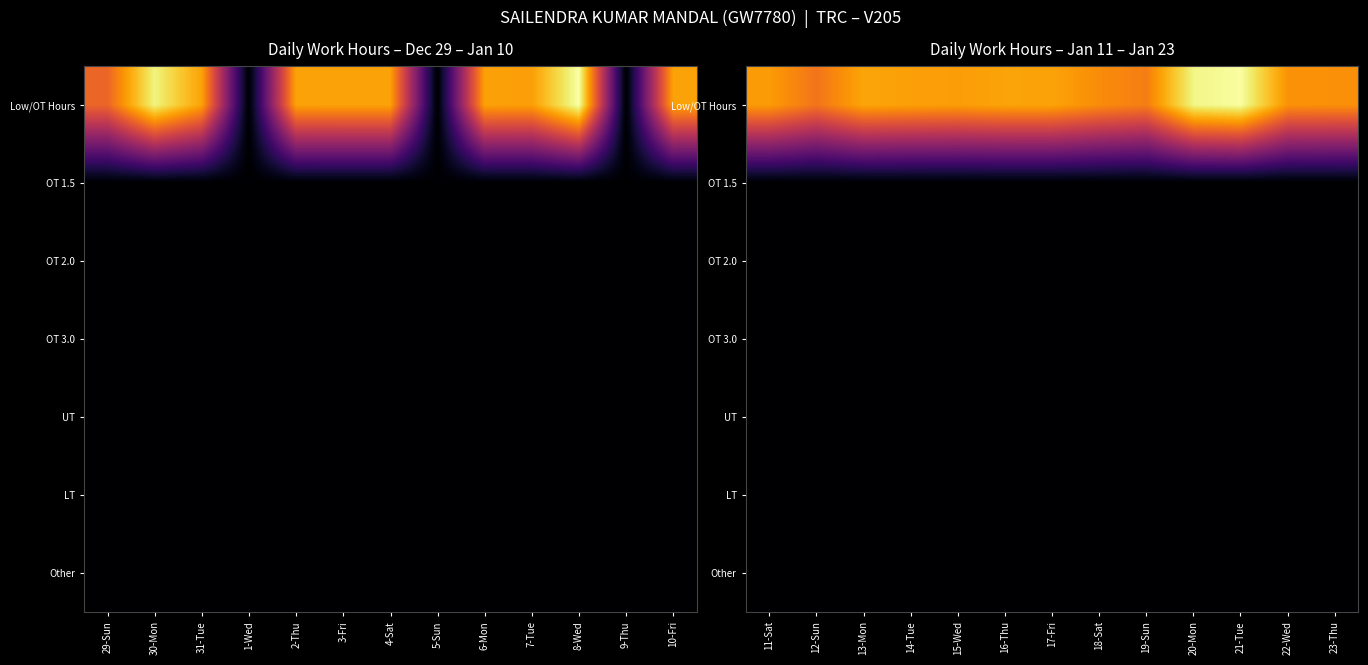

What is the total value across all series at 21-Tue?

14.9